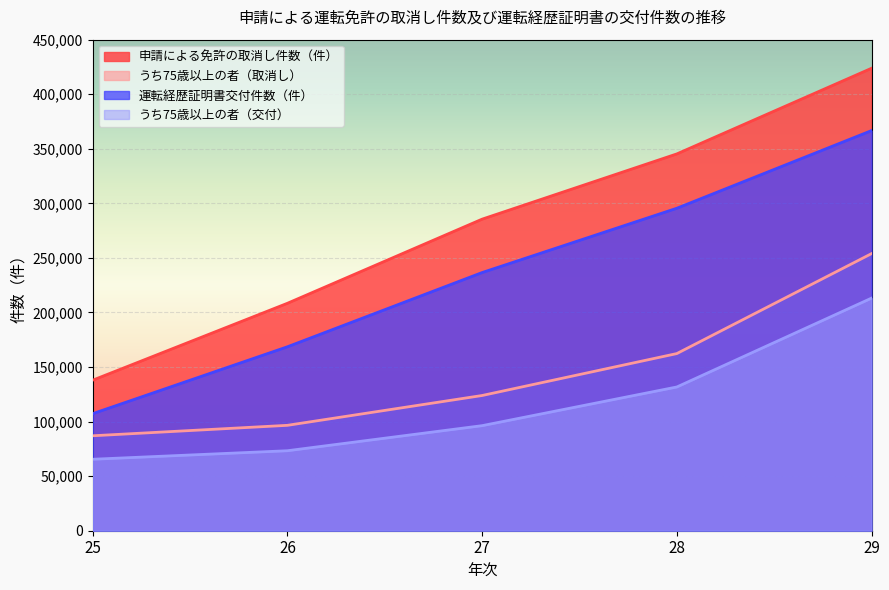

What is the difference between the maximum and second lowest values in the うち75歳以上の者（取消し） series?

157356